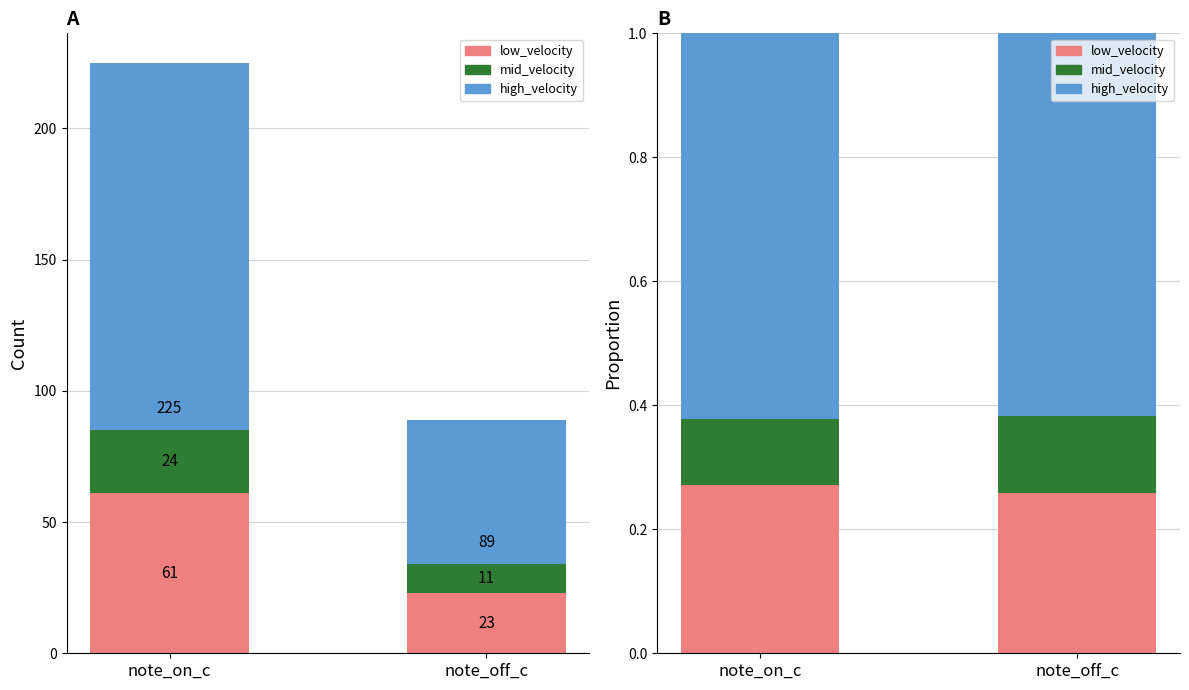

How many groups of bars are there?

2